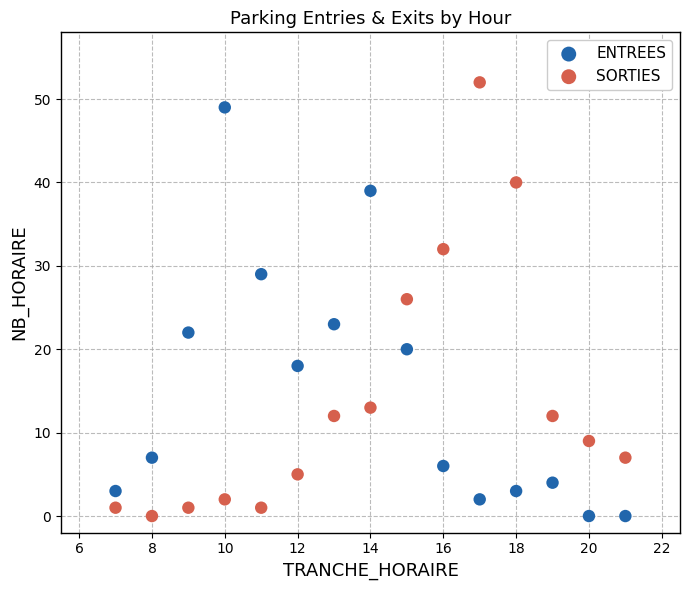

Across all data points, what is the range of Y values (max minus min)?

52